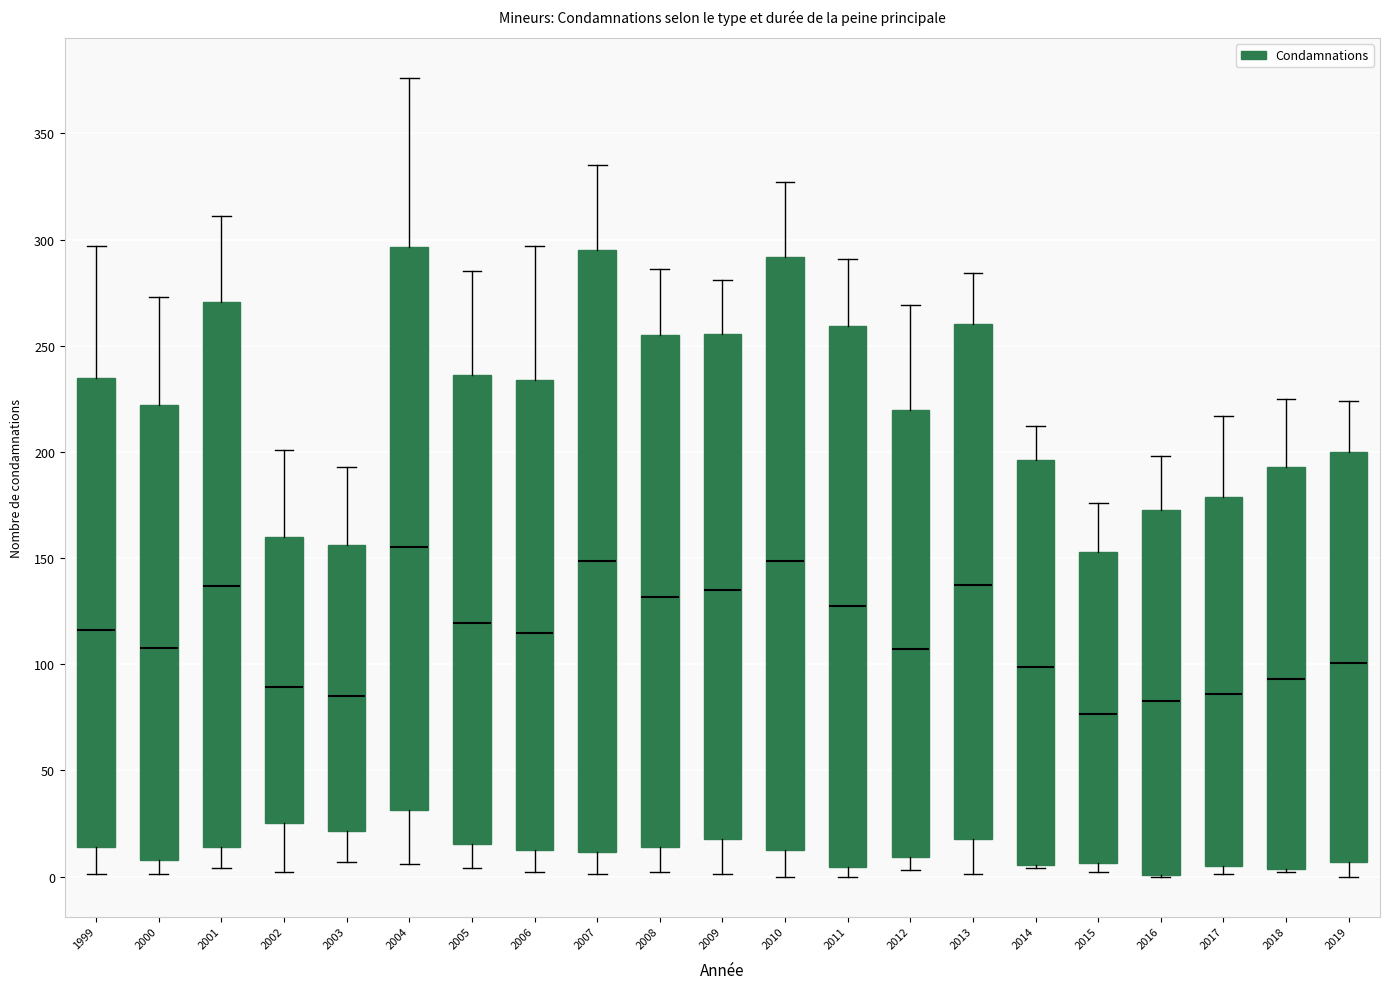

Reading left to right, read every box against the y-axis: the position of its median line, the range the box covers, and the ends of its whiskers. The values are not printed on the chart, so give them approximately, as read against the axis.

1999: median 115, box 15 to 235, whiskers 0 to 295
2000: median 110, box 10 to 220, whiskers 0 to 275
2001: median 135, box 15 to 270, whiskers 5 to 310
2002: median 90, box 25 to 160, whiskers 0 to 200
2003: median 85, box 20 to 155, whiskers 5 to 195
2004: median 155, box 30 to 295, whiskers 5 to 375
2005: median 120, box 15 to 235, whiskers 5 to 285
2006: median 115, box 15 to 235, whiskers 0 to 295
2007: median 150, box 10 to 295, whiskers 0 to 335
2008: median 130, box 15 to 255, whiskers 0 to 285
2009: median 135, box 20 to 255, whiskers 0 to 280
2010: median 150, box 15 to 290, whiskers 0 to 325
2011: median 130, box 5 to 260, whiskers 0 to 290
2012: median 105, box 10 to 220, whiskers 5 to 270
2013: median 140, box 20 to 260, whiskers 0 to 285
2014: median 100, box 5 to 195, whiskers 5 to 210
2015: median 75, box 5 to 155, whiskers 0 to 175
2016: median 85, box 0 to 175, whiskers 0 to 200
2017: median 85, box 5 to 180, whiskers 0 to 215
2018: median 95, box 5 to 195, whiskers 0 to 225
2019: median 100, box 5 to 200, whiskers 0 to 225